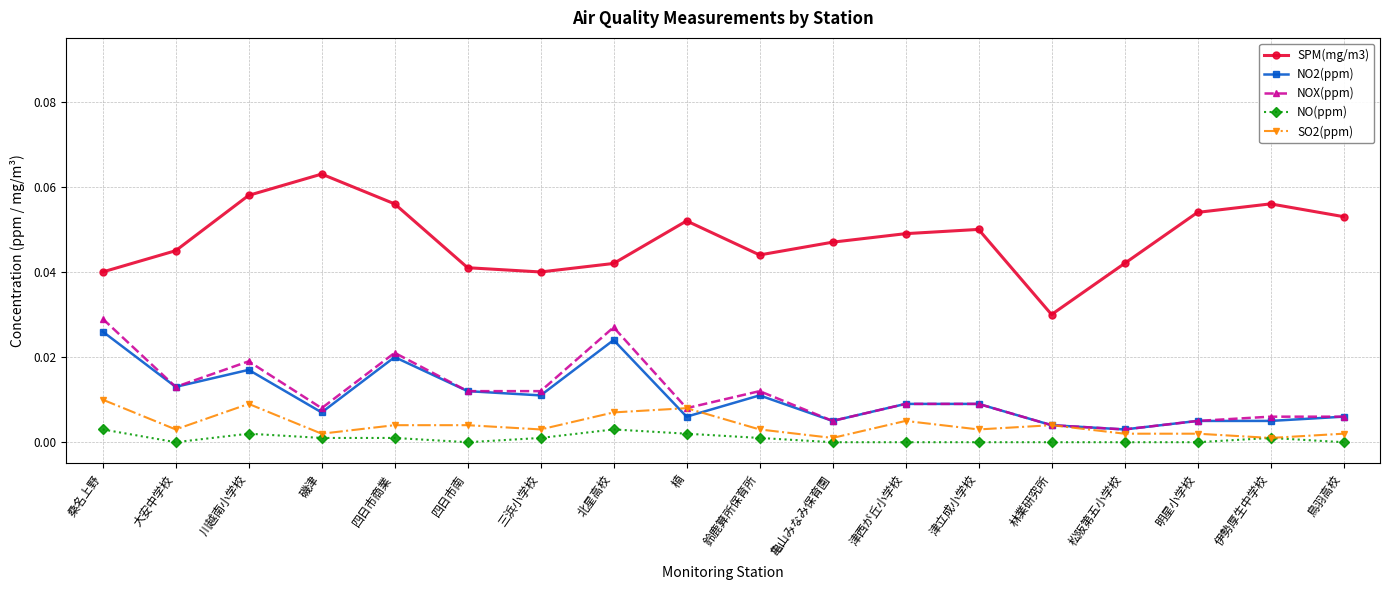

Which category has the lowest value in the SPM(mg/m3) series?

林業研究所